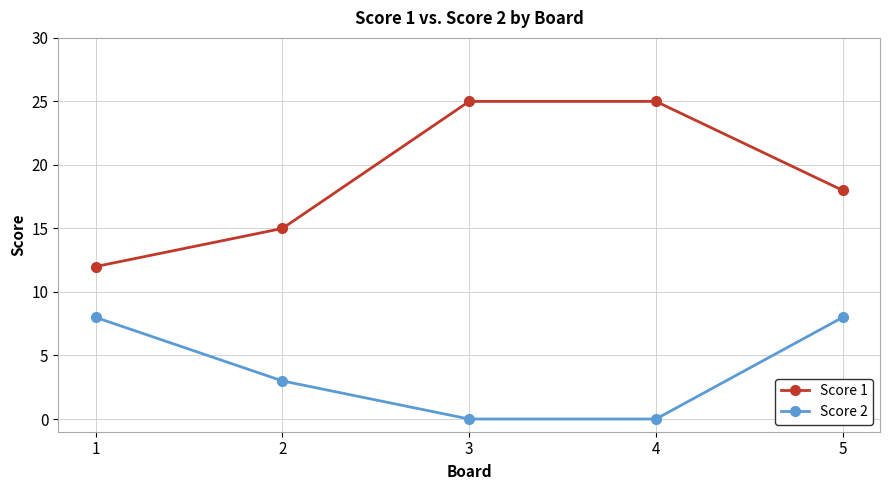

Count the number of categories in the chart.

5